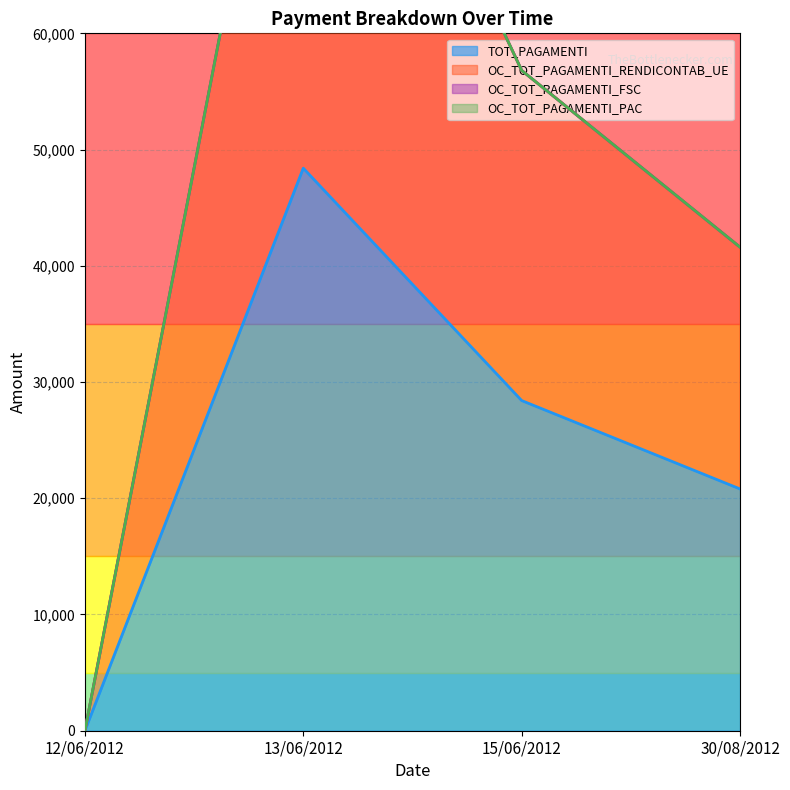

What is the total value across all series at 30/08/2012?

62400